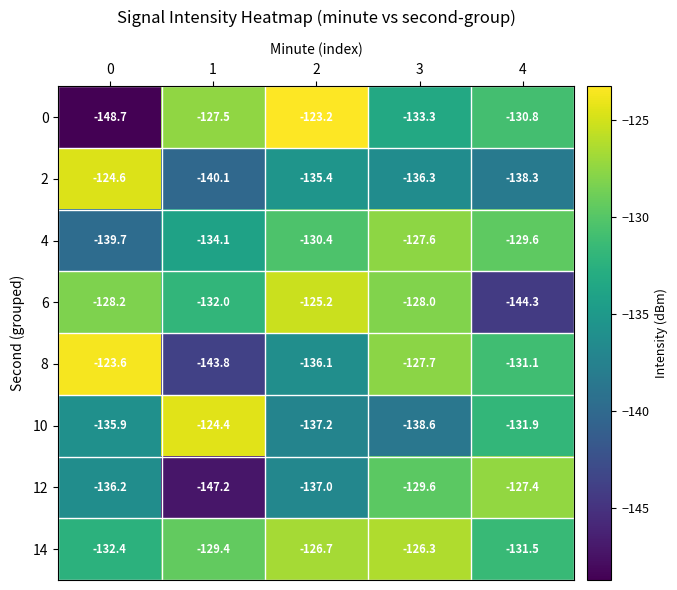

True or false: 14 has a value of -61.9 at 3.

False